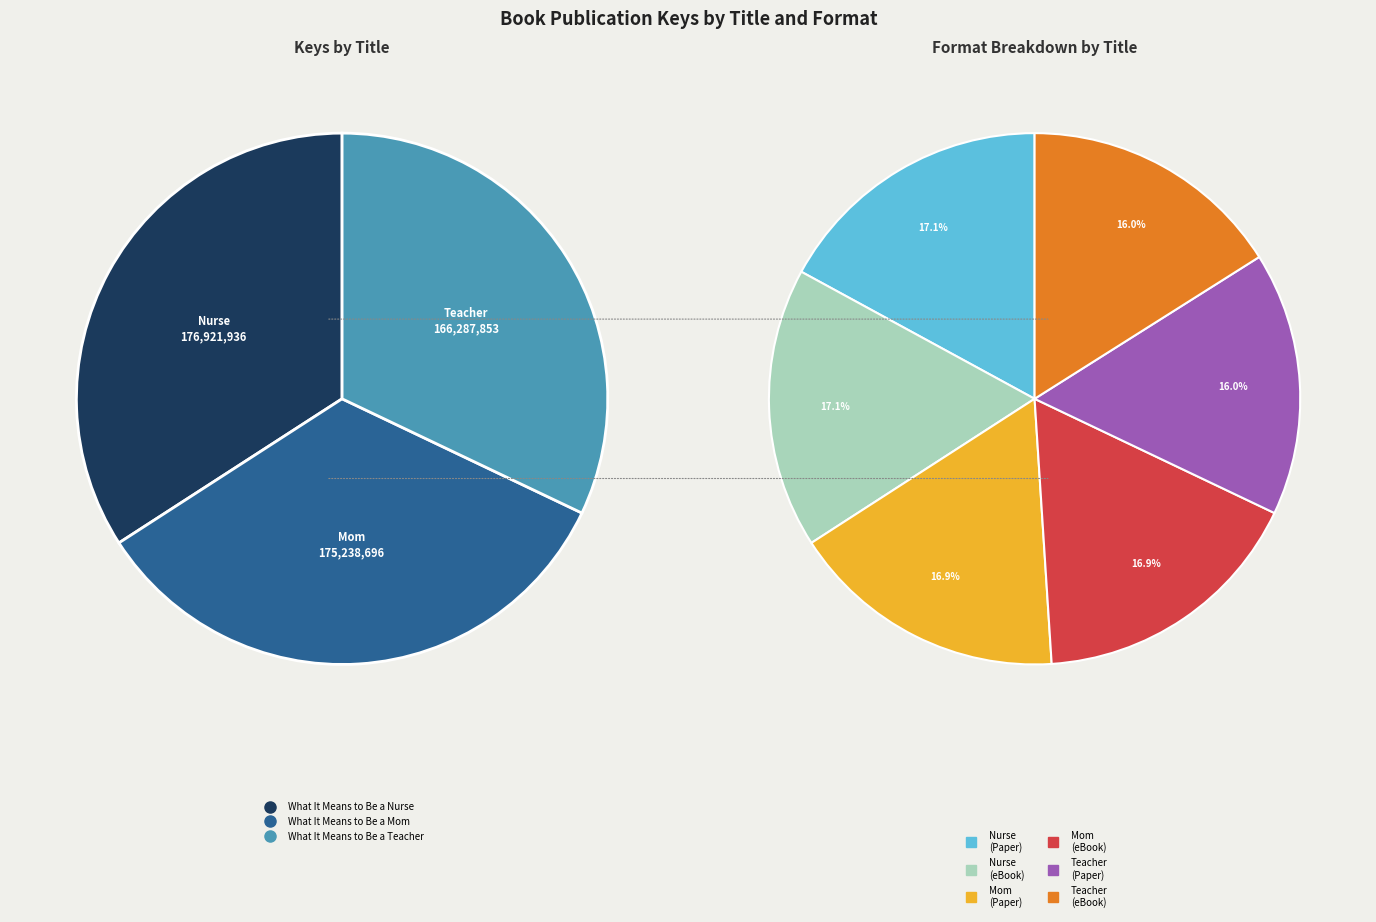

To the nearest percent, what is the difference between the largest and smallest slice percentages?

2%